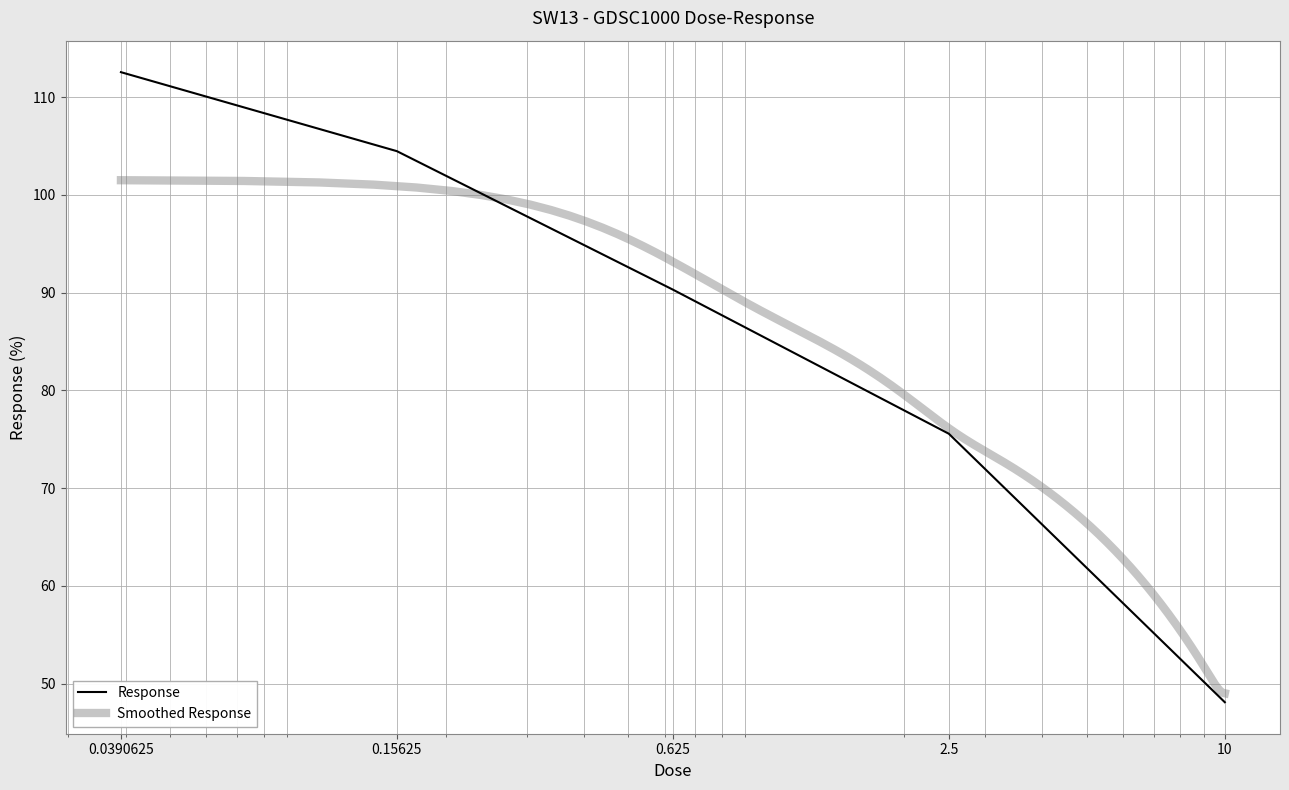

What is the greatest value displayed?

112.6